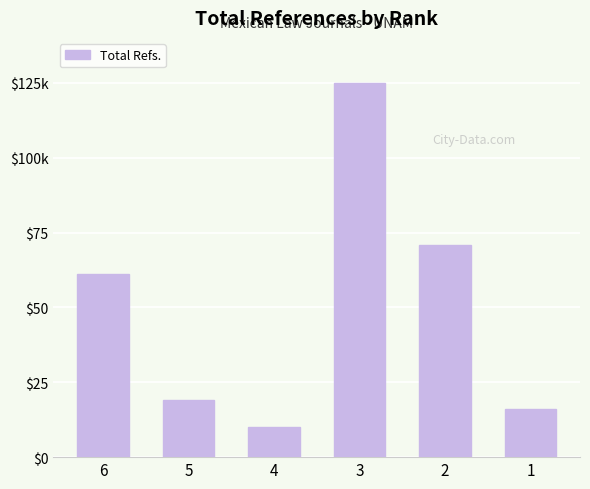

What is the value of the 6th bar from the left?

16